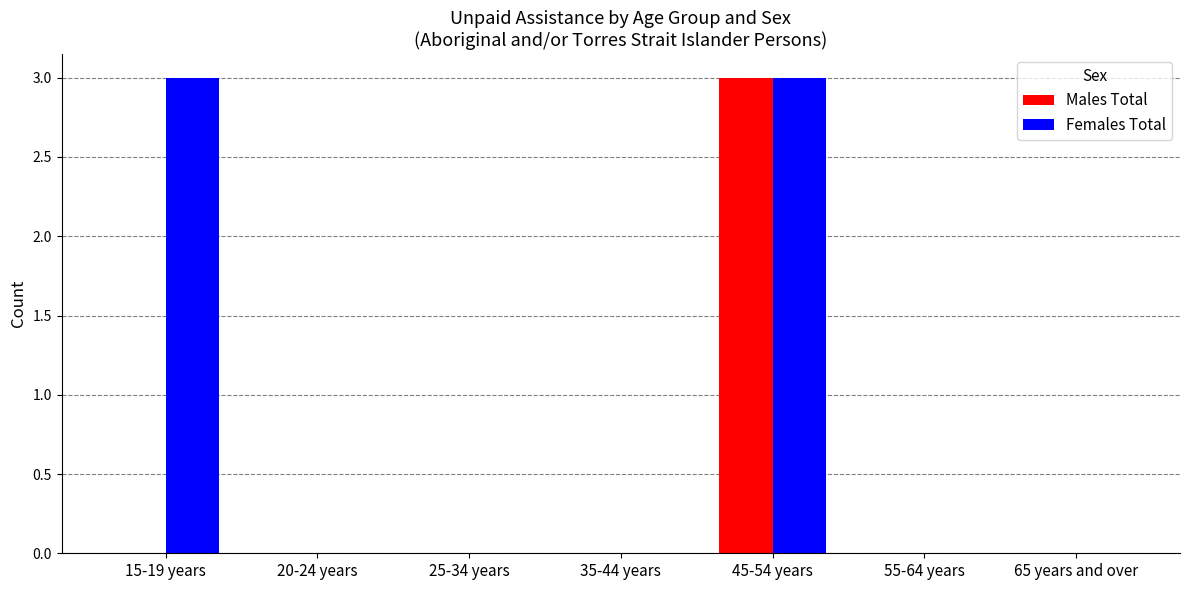

The value of Males Total at 15-19 years is 0. True or false?

True